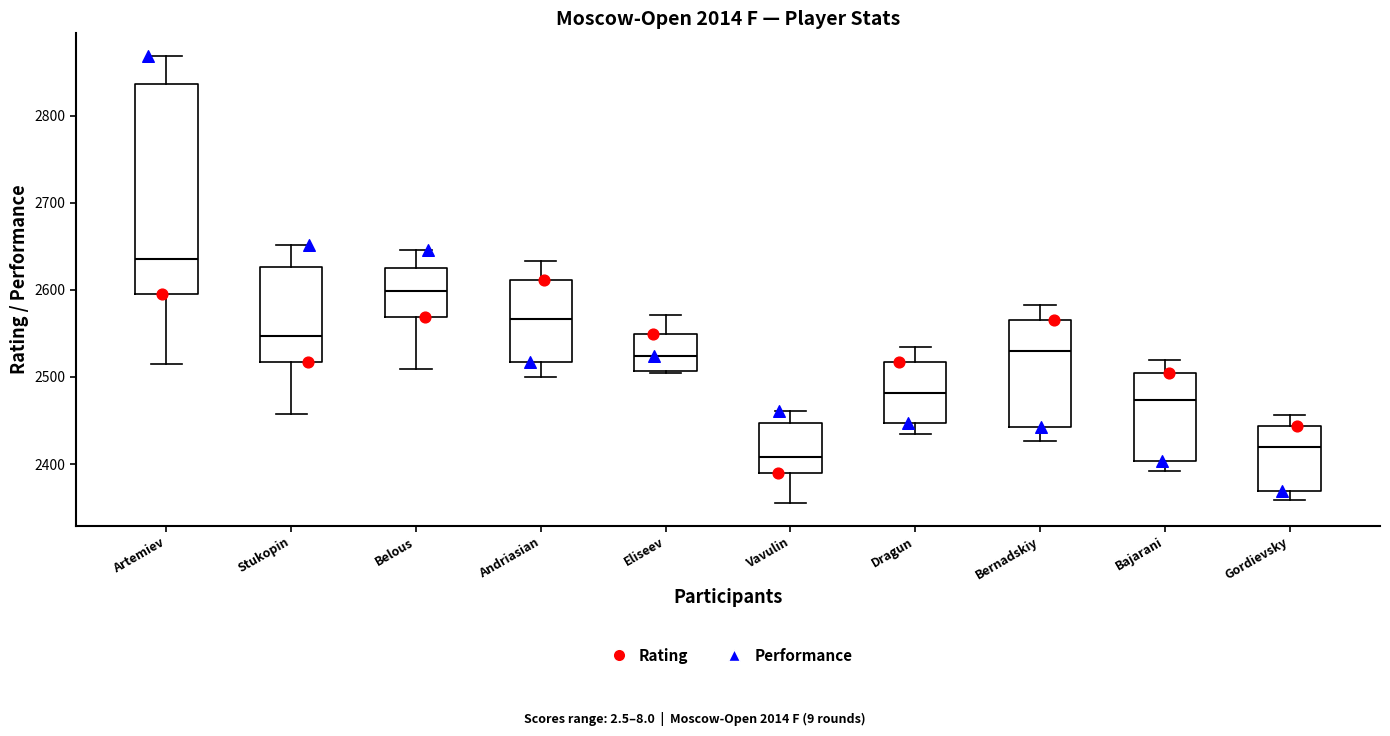

Where does the upper whisker of the box for Dragun end on the y-axis? The values are not printed on the chart, so give them approximately, as read against the axis.

2530